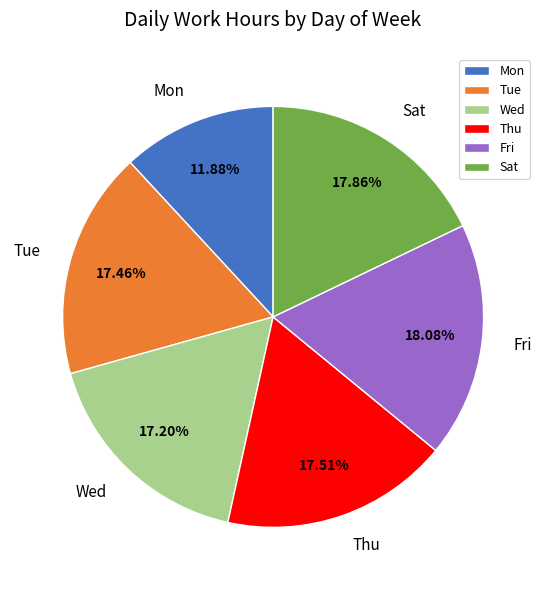

Combined, do Thu and Wed account for over 50%?

No